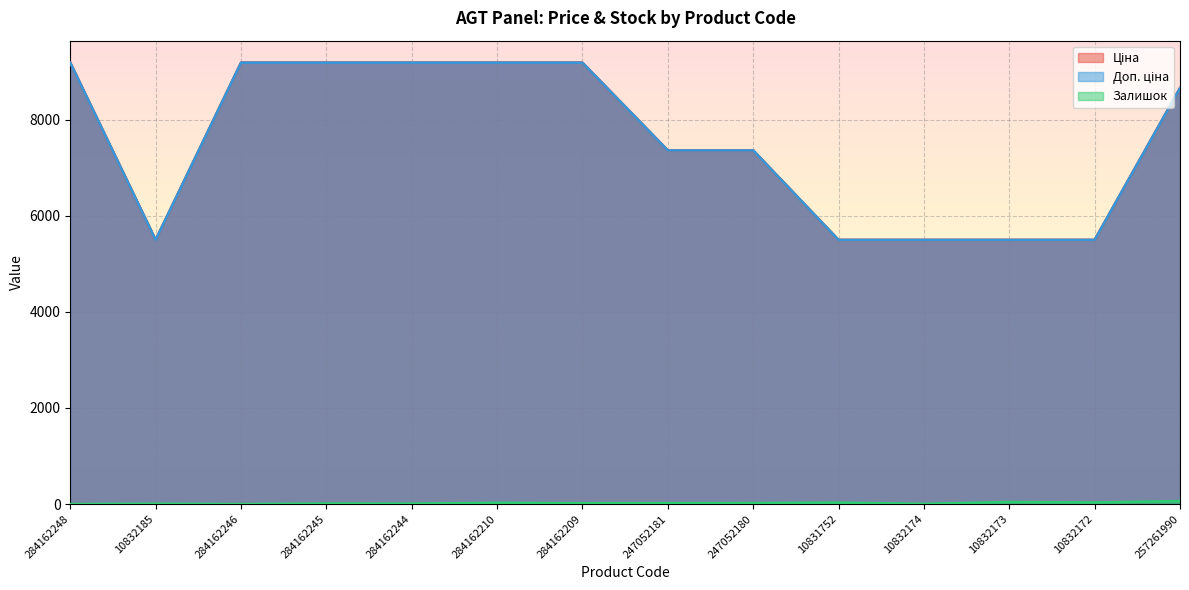

Where is the first local maximum for Залишок?

10832185